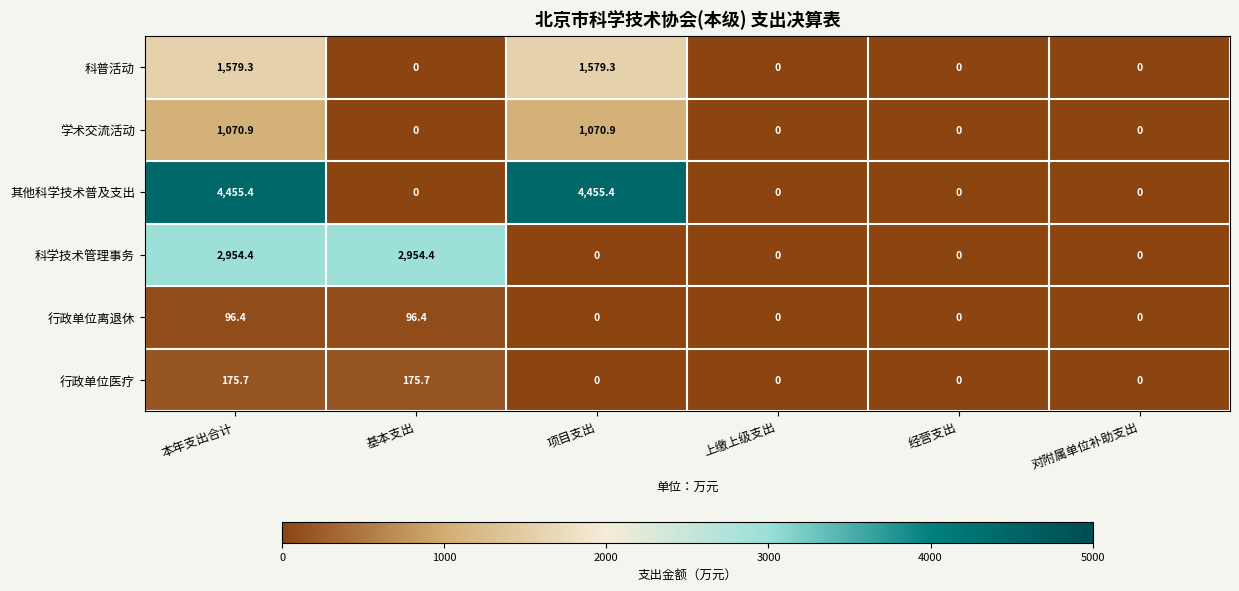

What is the average value of the 行政单位医疗 series?

58.6